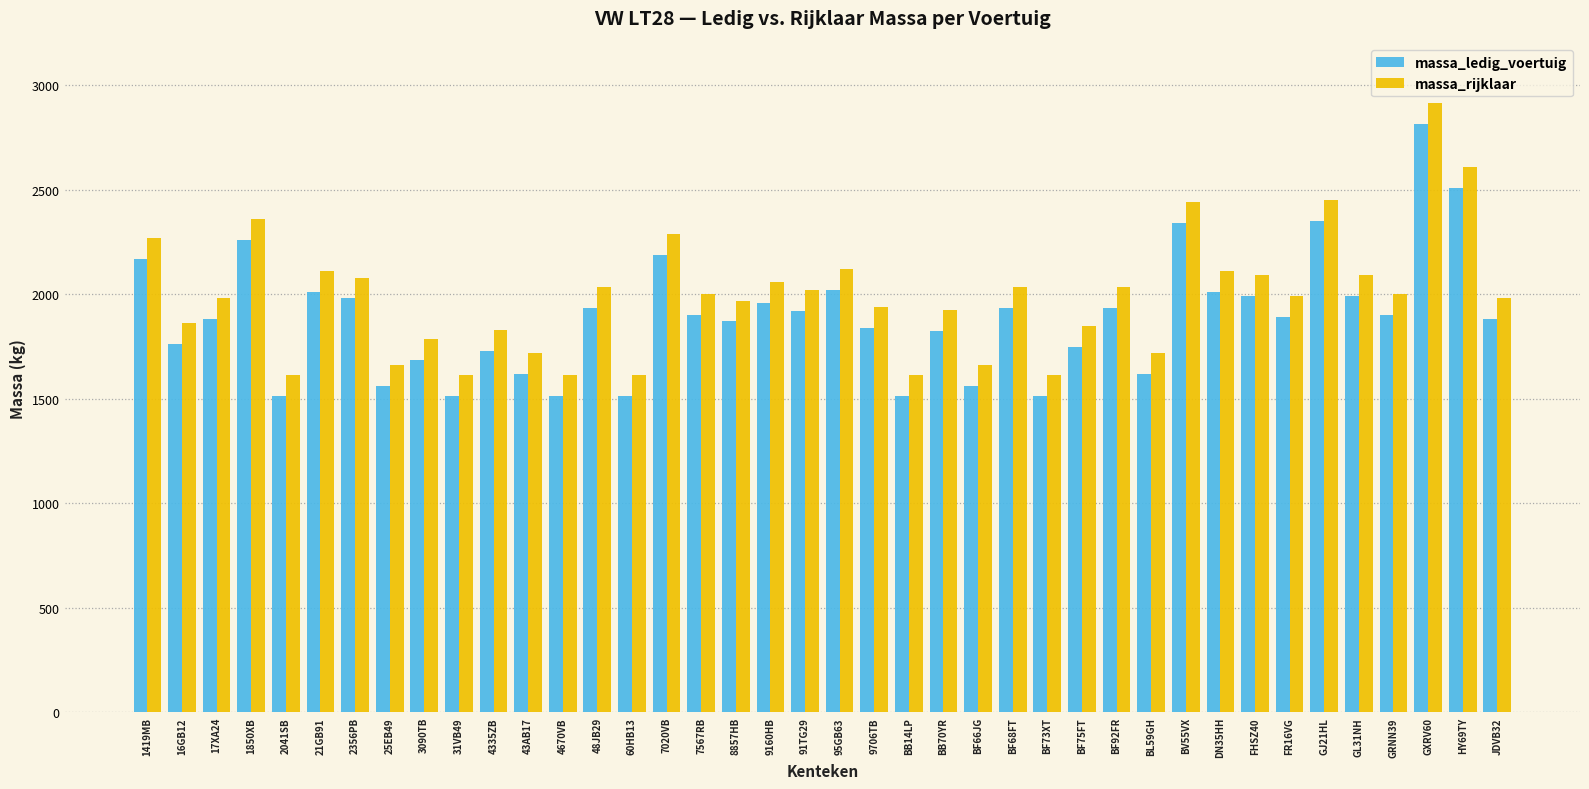

What is the difference between the maximum and minimum values in the massa_rijklaar series?

1302